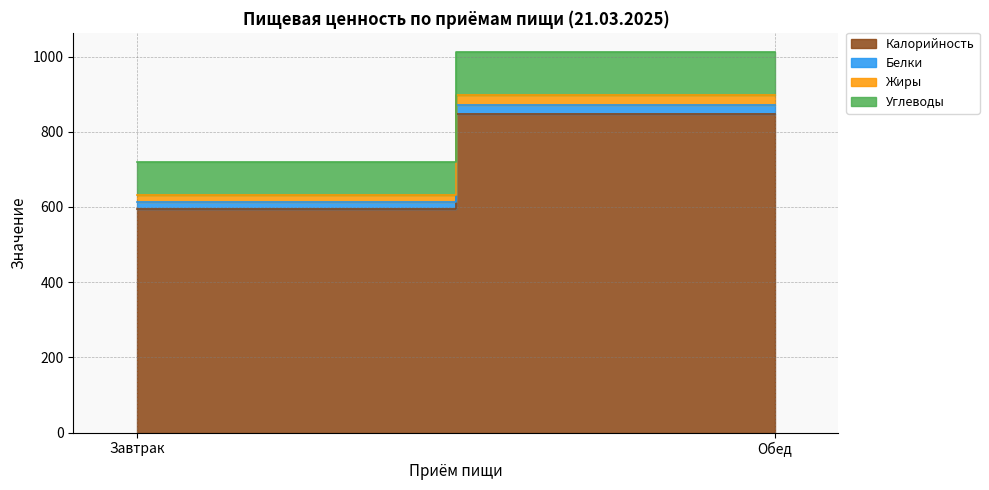

What is the value of the Углеводы point at the 2nd from the left?

114.5